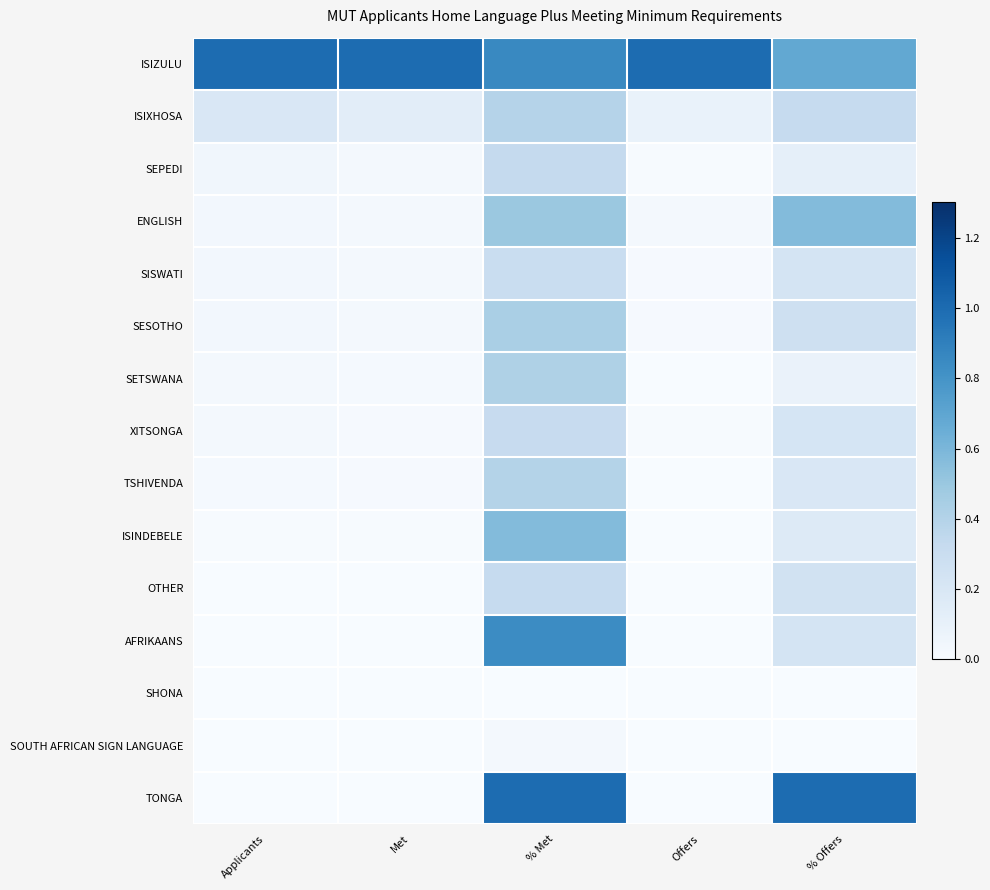

List the series in order of their peak value, lowest first.

SHONA, SOUTH AFRICAN SIGN LANGUAGE, SISWATI, XITSONGA, OTHER, SEPEDI, ISIXHOSA, TSHIVENDA, SETSWANA, SESOTHO, ENGLISH, ISINDEBELE, AFRIKAANS, ISIZULU, TONGA